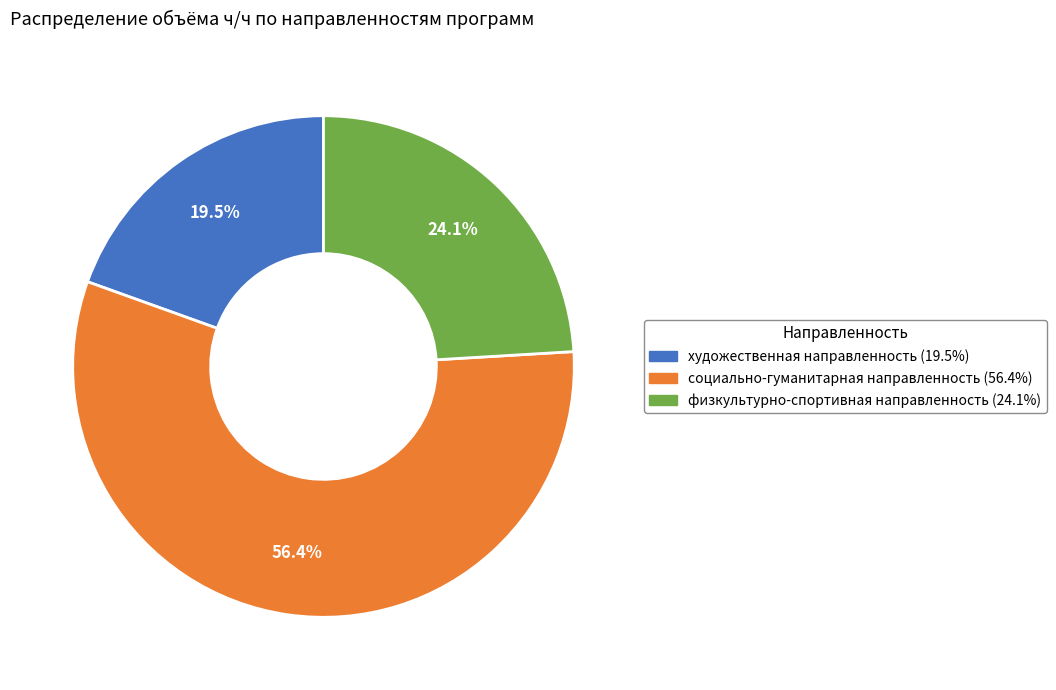

Which has a higher value, социально-гуманитарная or физкультурно-спортивная?

социально-гуманитарная